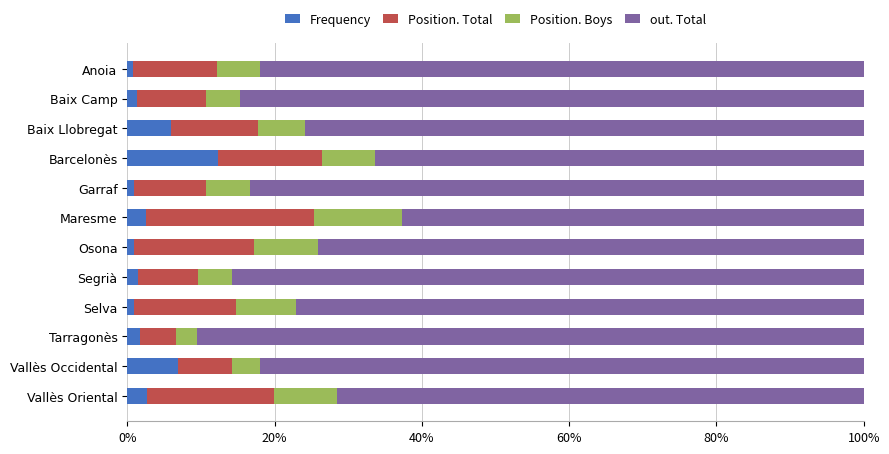

The Frequency series shows 12.3 at Vallès Occidental. True or false?

False